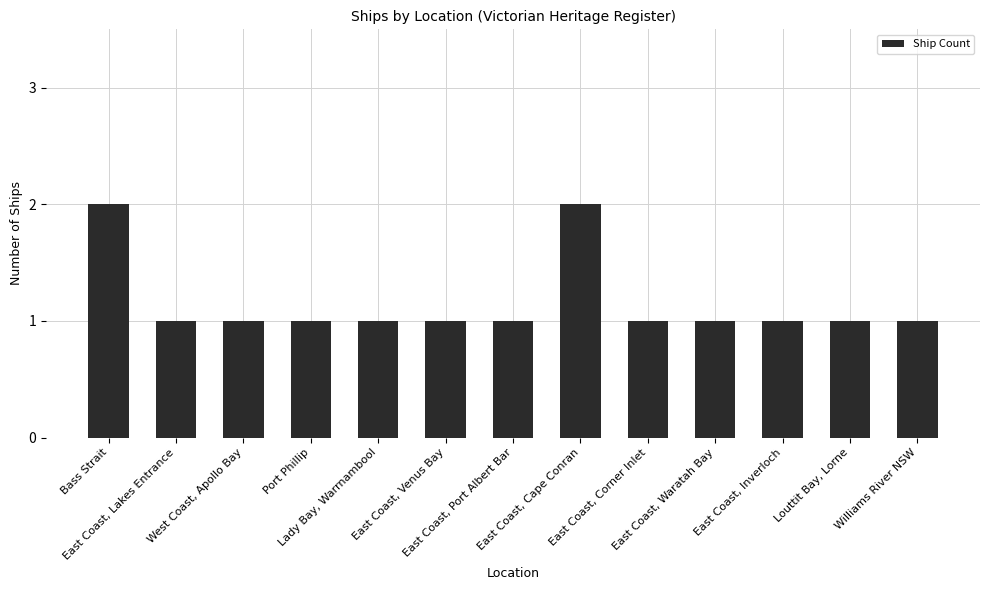

What is the smallest value displayed?

1